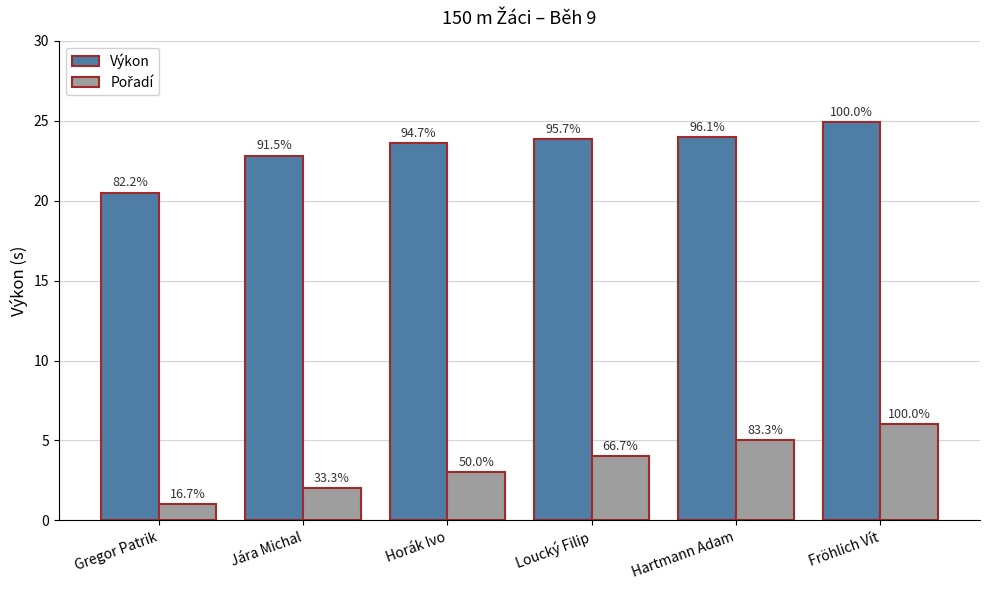

What is the total value across all series at Hartmann Adam?

29.0